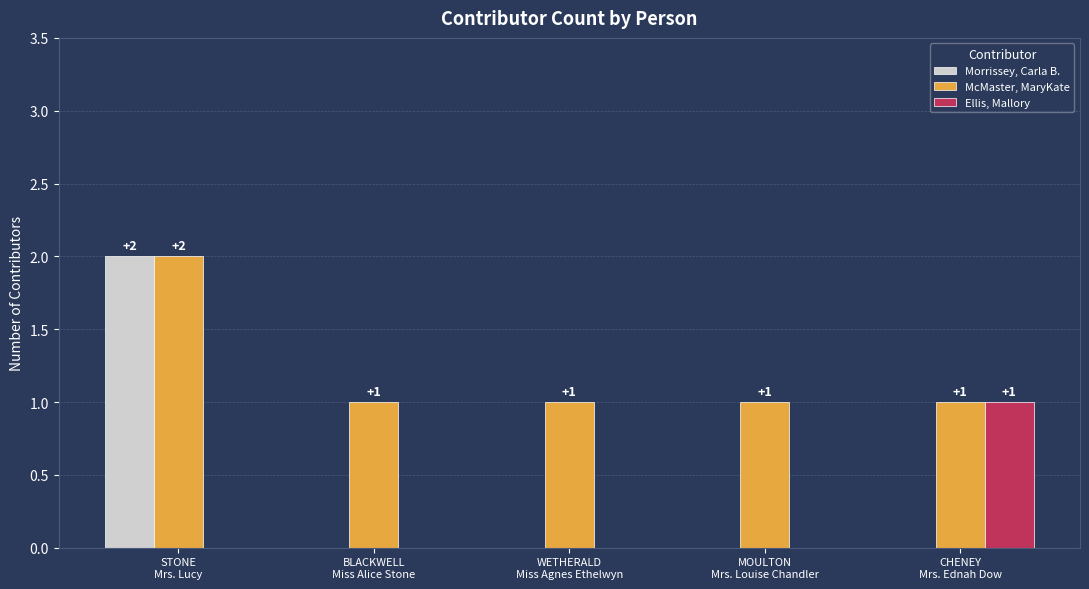

Which series has the largest total across all categories?

McMaster, MaryKate